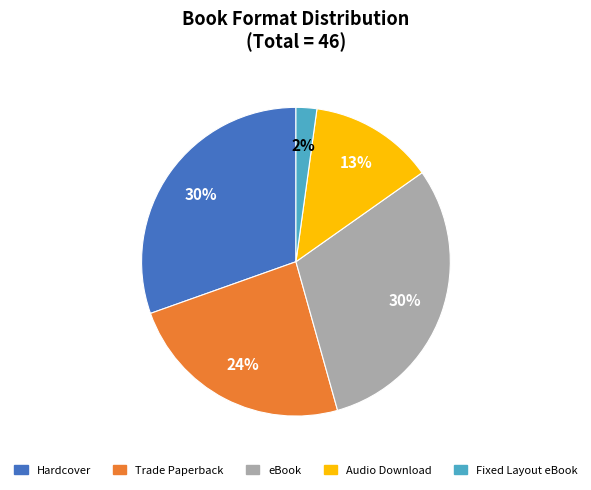

How many segments does this pie chart have?

5